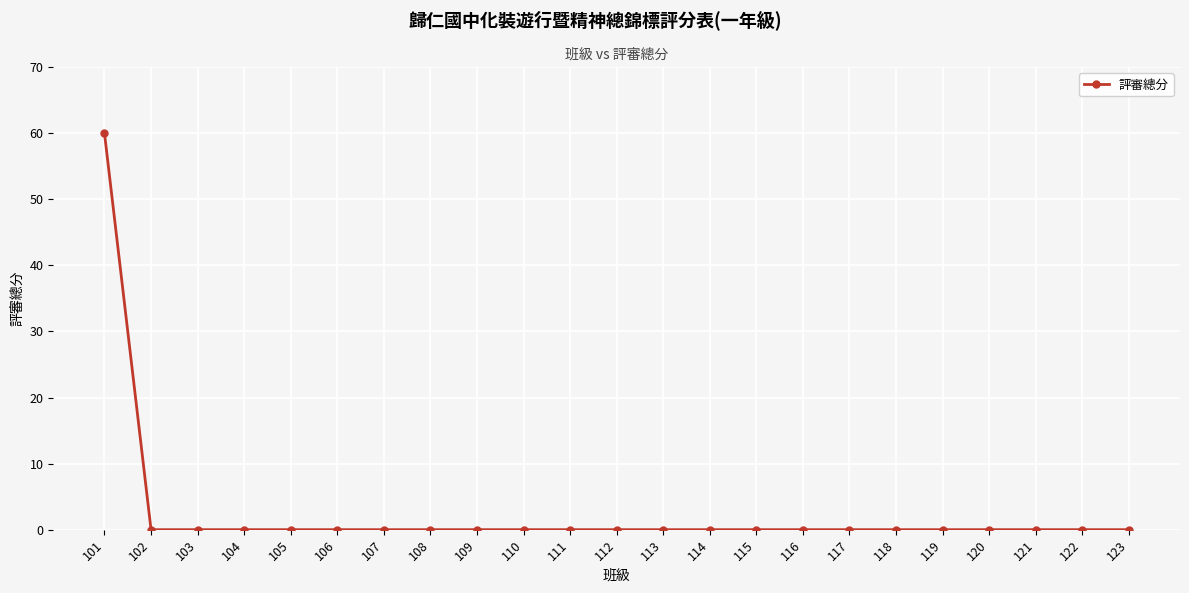

Reading right to left, list all the values displayed in this chart.

123=0	122=0	121=0	120=0	119=0	118=0	117=0	116=0	115=0	114=0	113=0	112=0	111=0	110=0	109=0	108=0	107=0	106=0	105=0	104=0	103=0	102=0	101=60